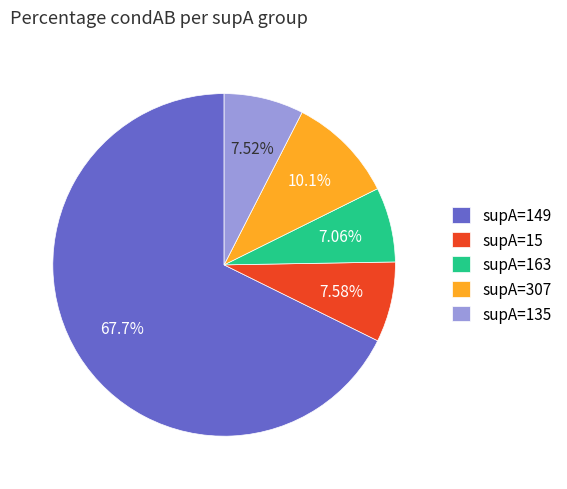

Is there any slice that represents more than half of the pie?

Yes